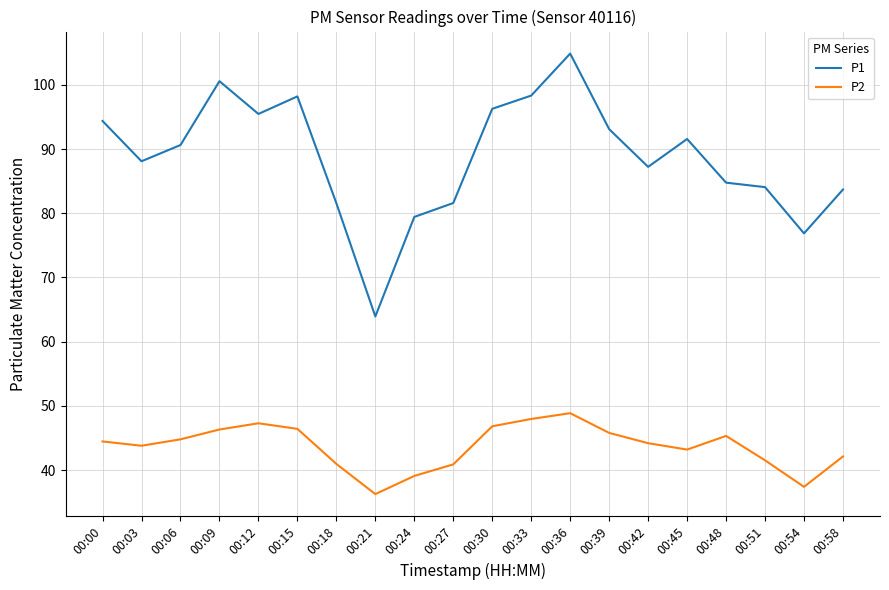

True or false: P1 and P2 intersect in this chart.

False